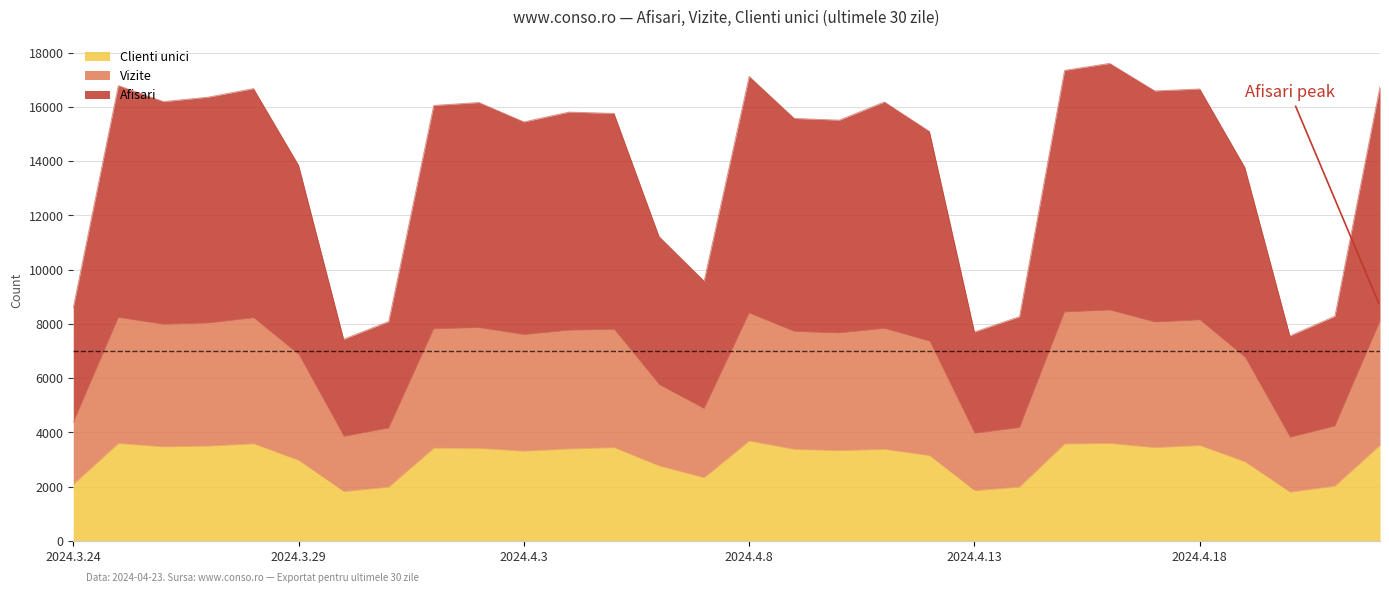

What is the label of the 11th point from the right?

2024.4.12